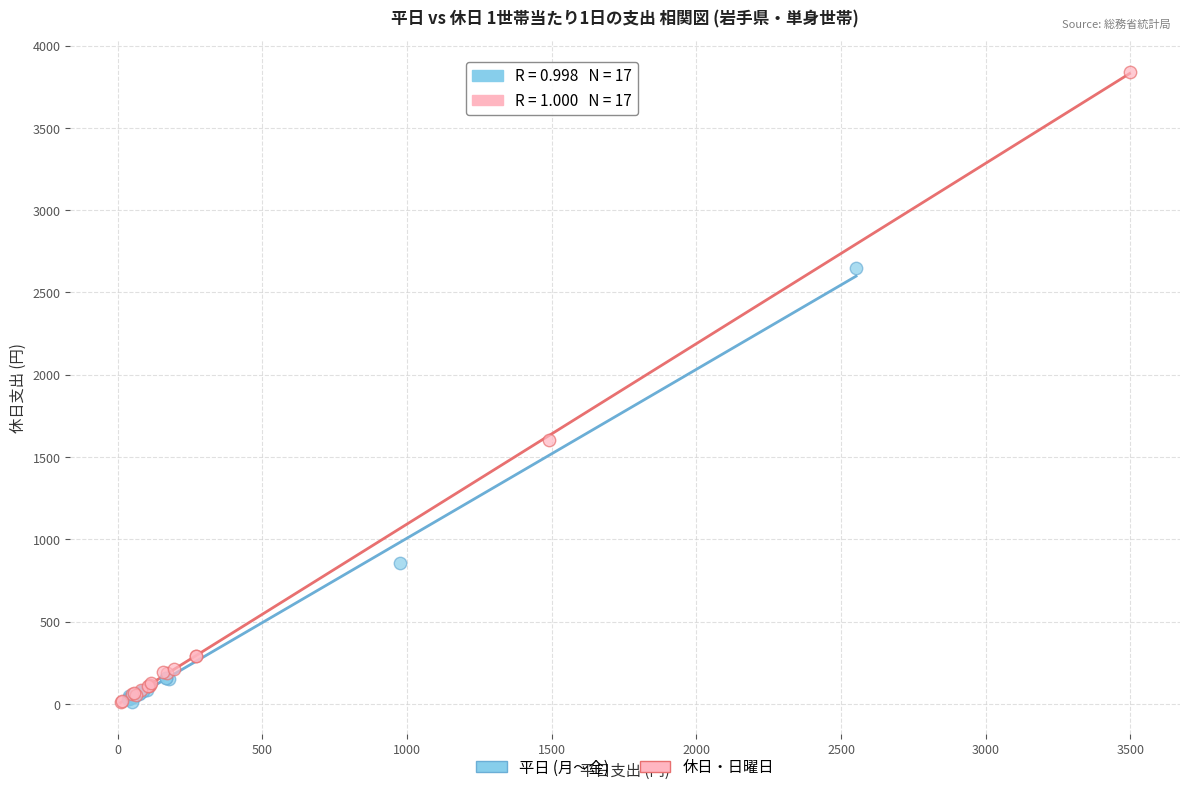

Which series has the widest spread of Y values?

休日・日曜日